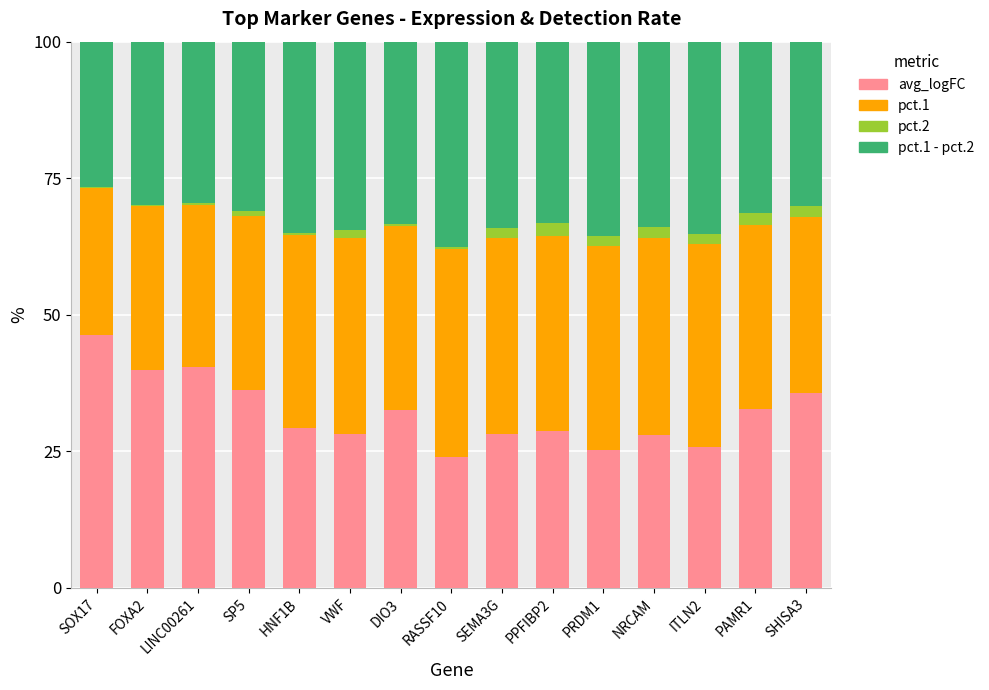

Count the number of data series in this chart.

4